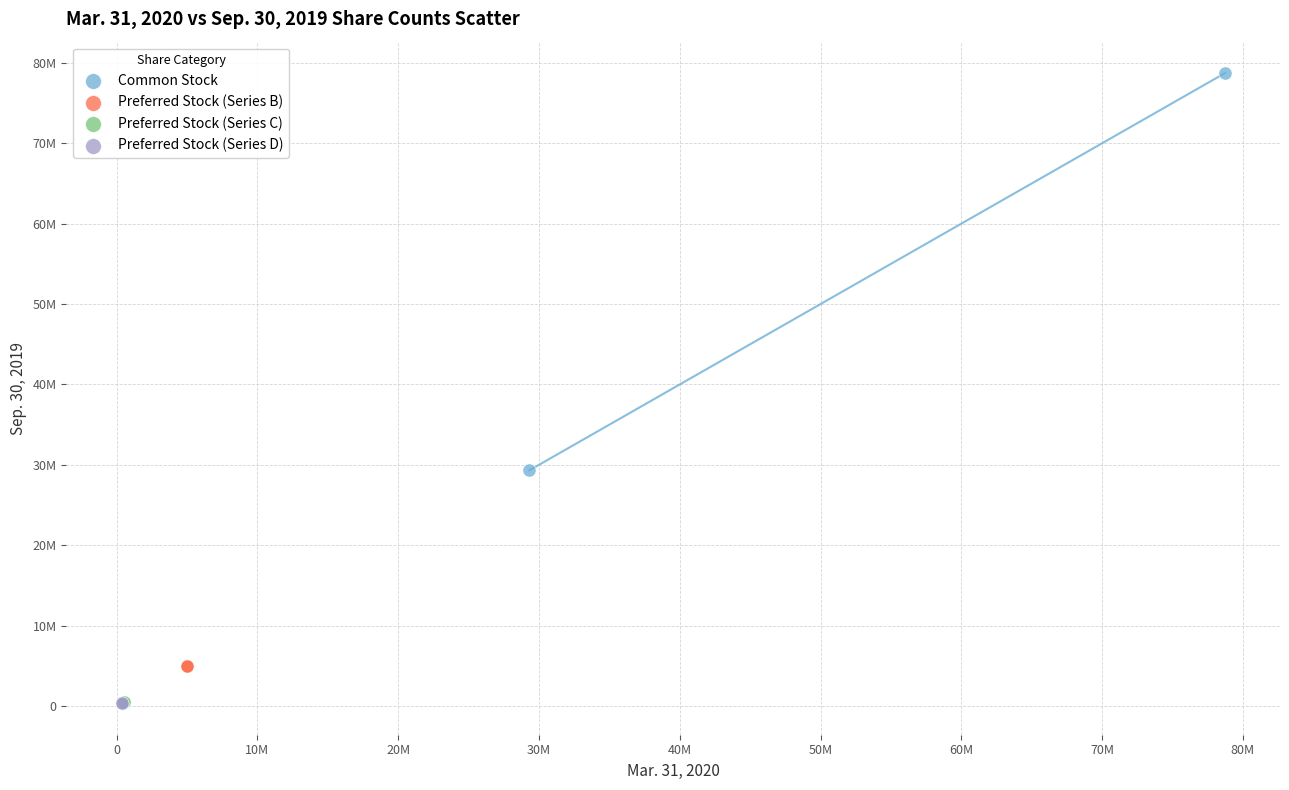

What are all the series names shown in the legend?

Common Stock, Preferred Stock (Series B), Preferred Stock (Series C), Preferred Stock (Series D)